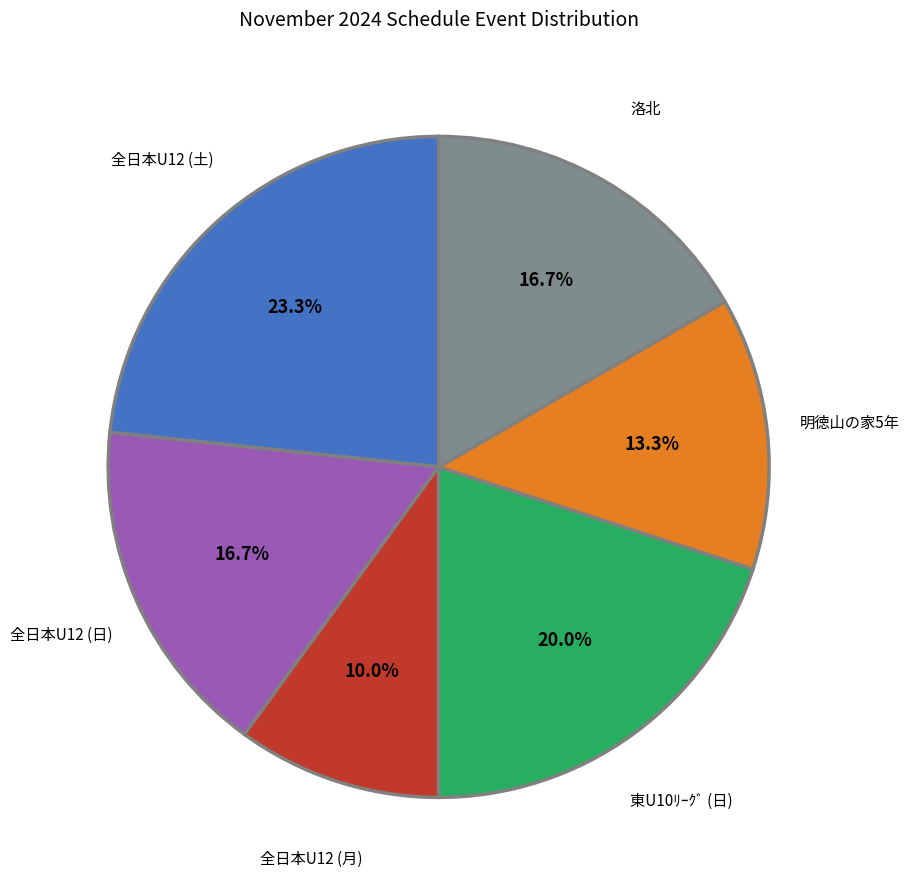

Is there any slice that represents more than half of the pie?

No